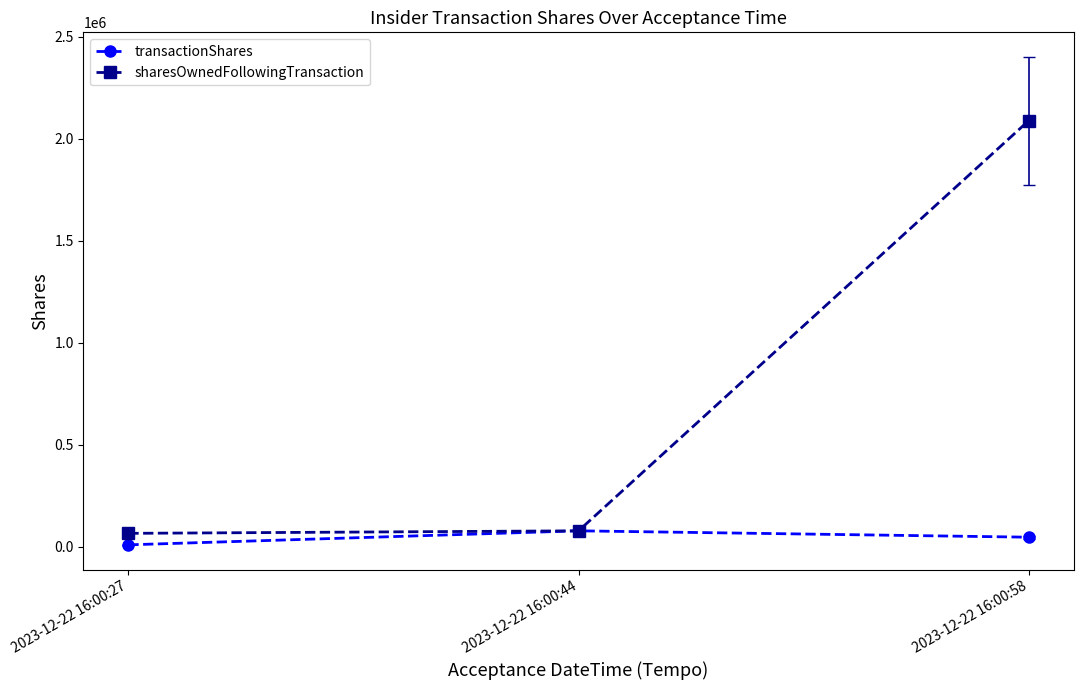

Does the chart have visible grid lines?

No